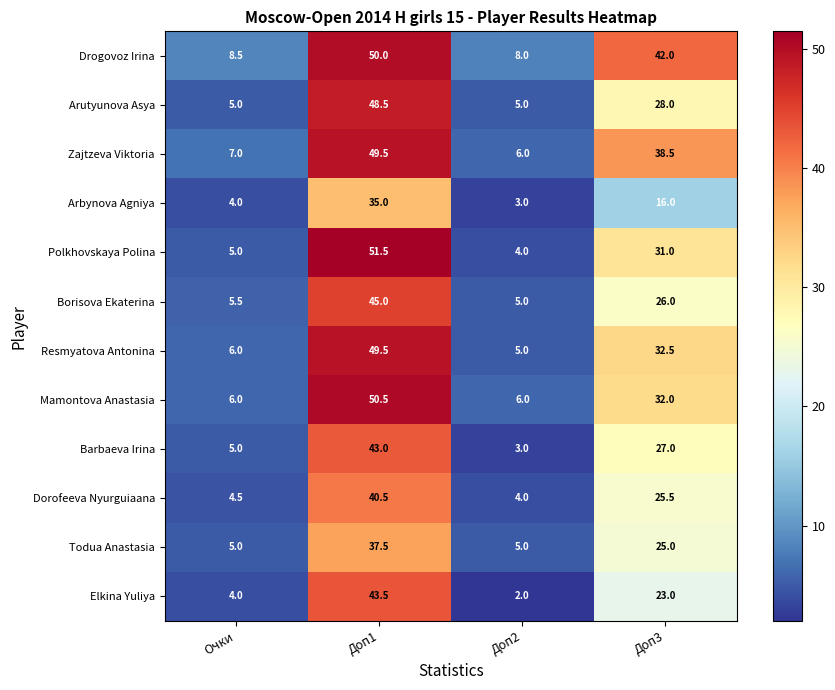

At which label does Arbynova Agniya reach its peak?

Доп1